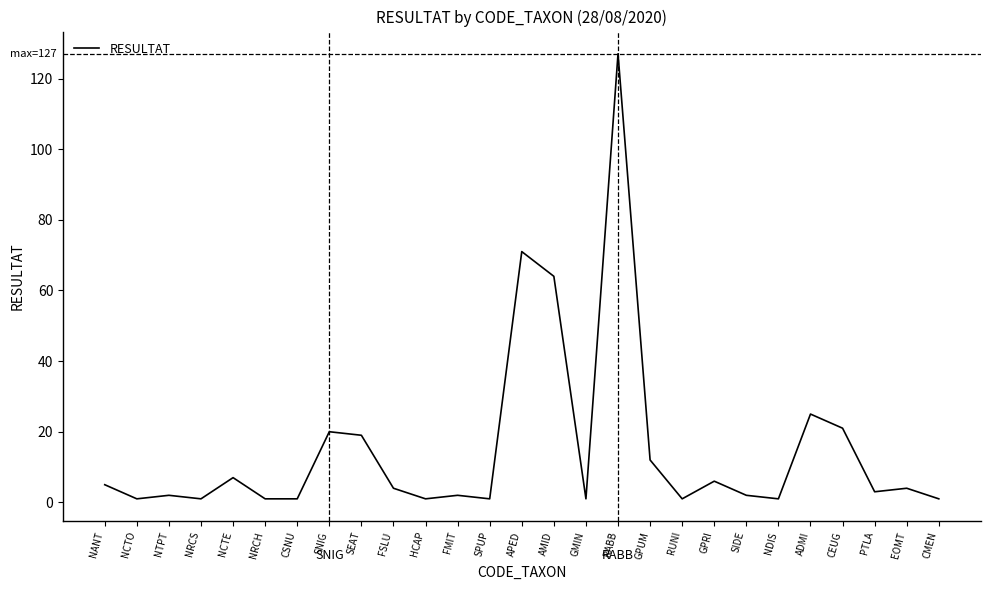

What is the greatest value displayed?

127